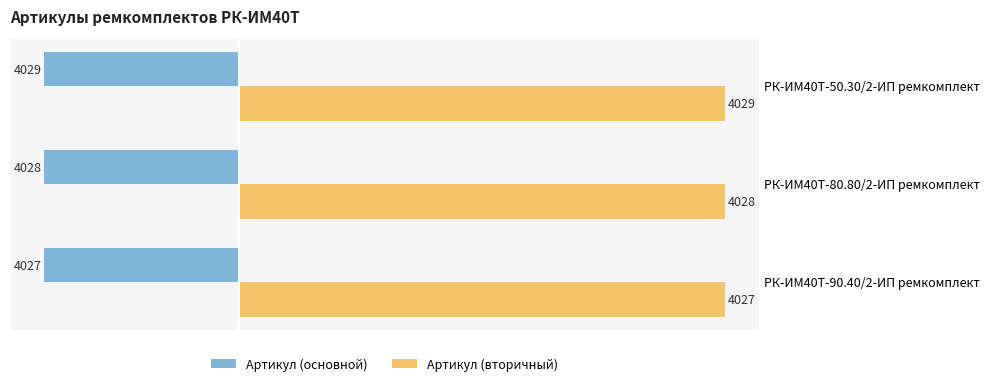

What are all the series names shown in the legend?

Артикул (основной), Артикул (вторичный)